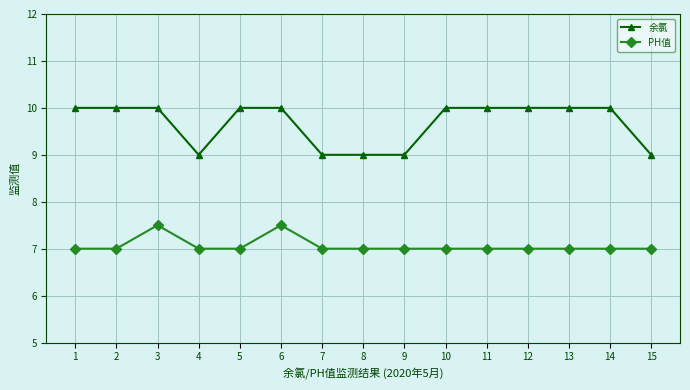

True or false: 余氯 and PH值 cross at least once.

False